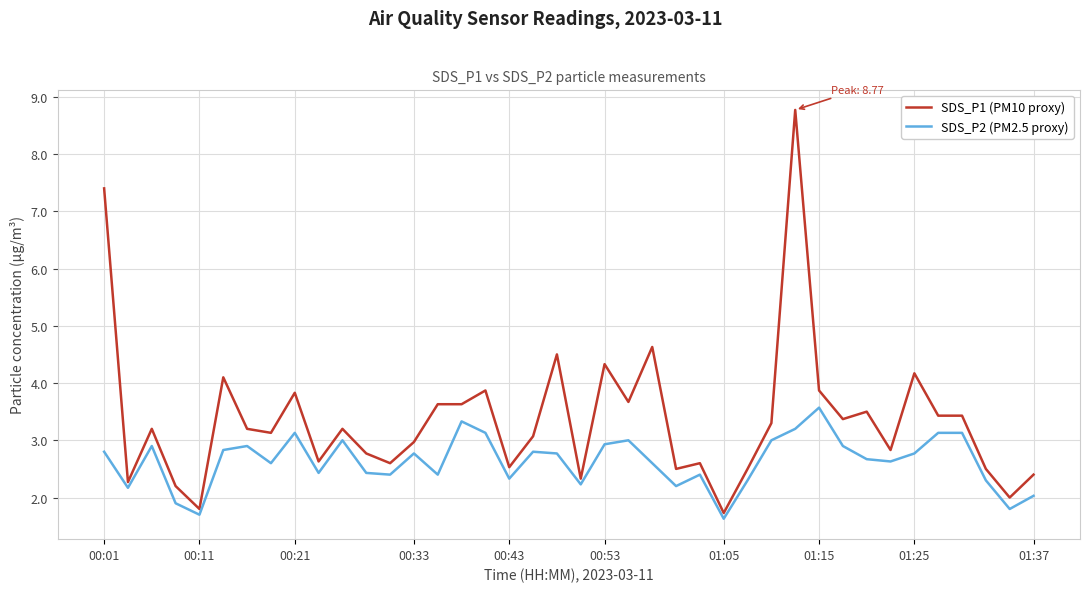

Rank the series by their average value, from highest to lowest.

SDS_P1 (PM10 proxy), SDS_P2 (PM2.5 proxy)